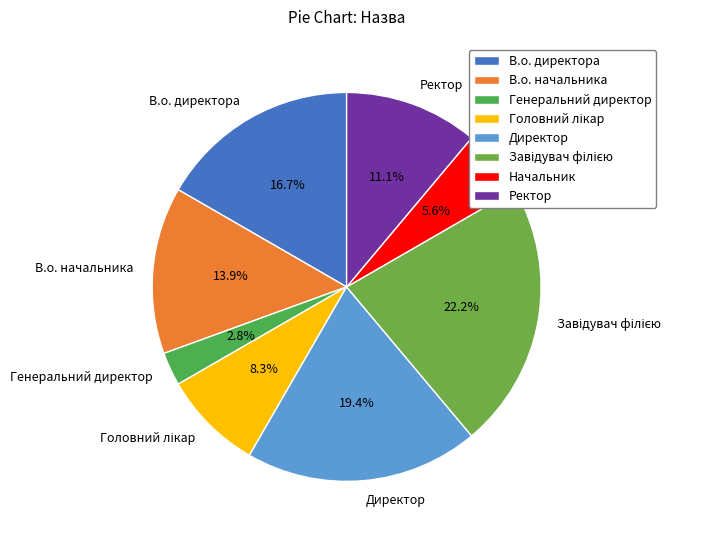

To the nearest percent, what percentage of the pie is Генеральний директор?

3%